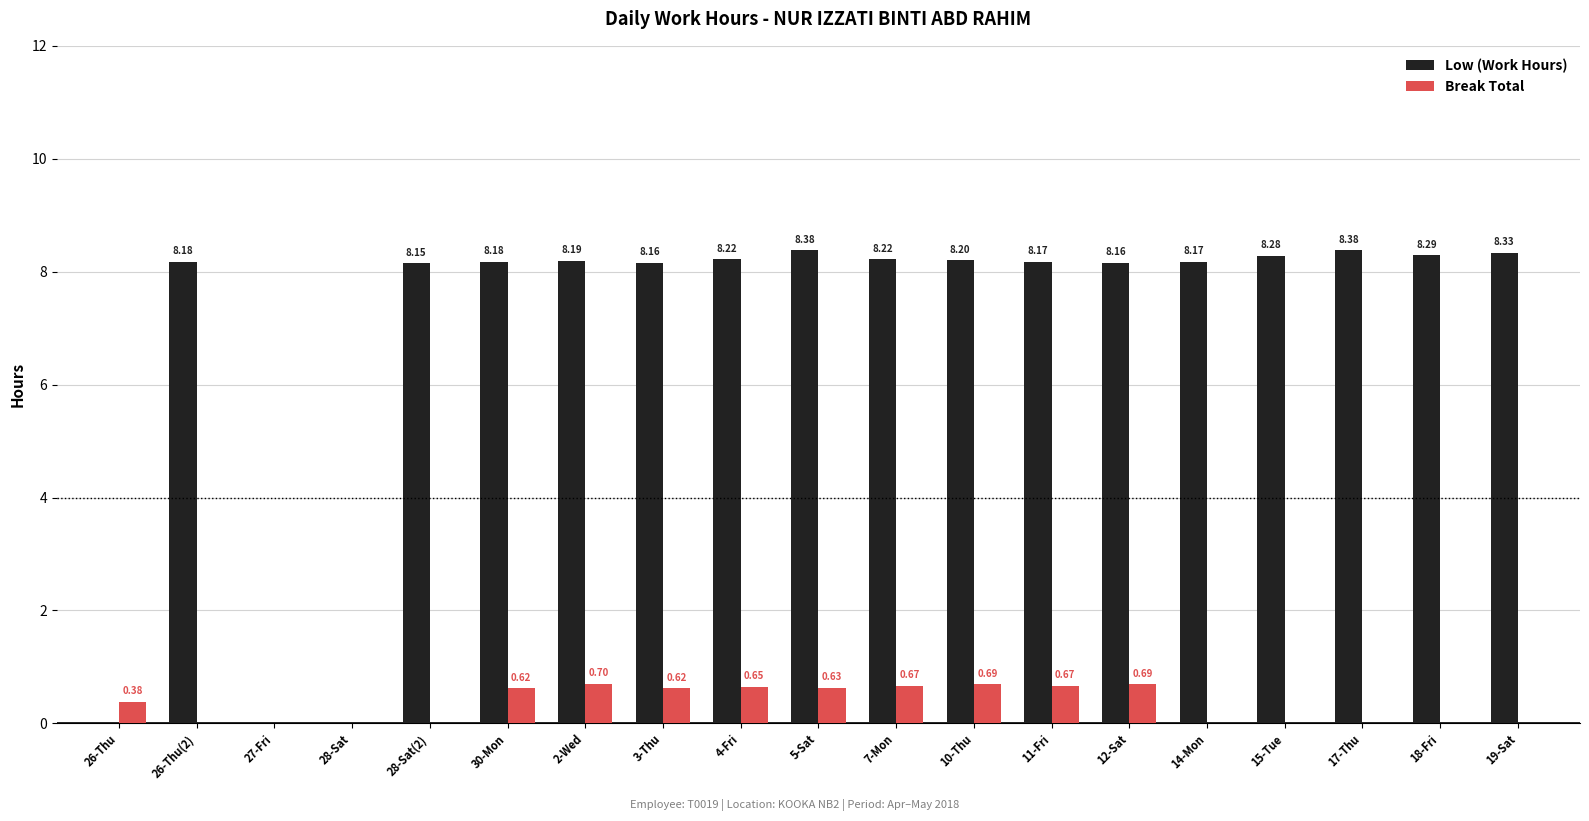

What is the sum of the Low (Work Hours) values at 10-Thu and 11-Fri?

16.4